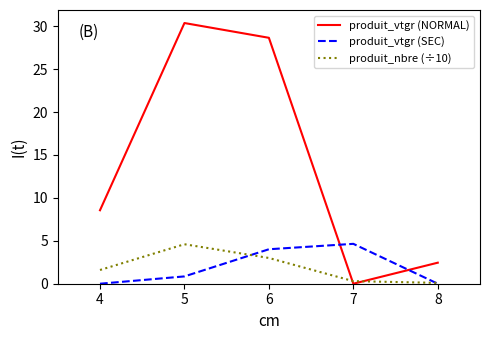

What is the difference between the second highest and second lowest values in the produit_nbre (÷10) series?

2.7